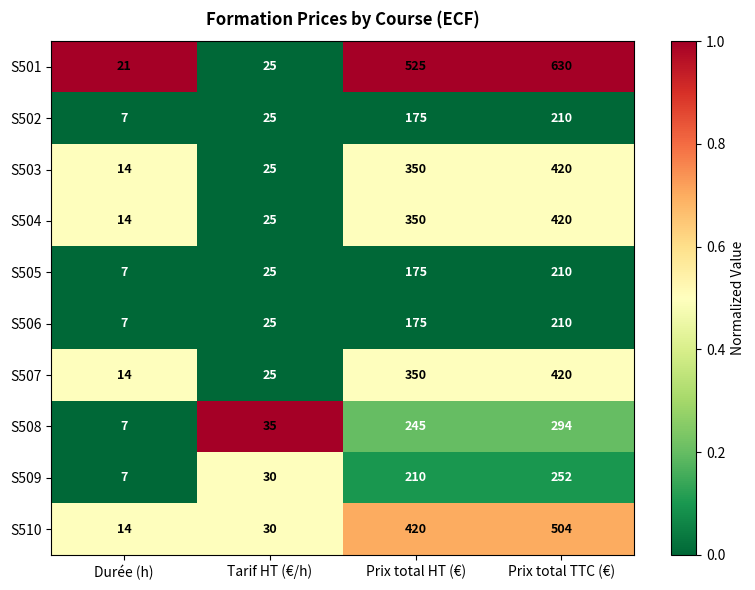

How many categories are shown in the chart?

4